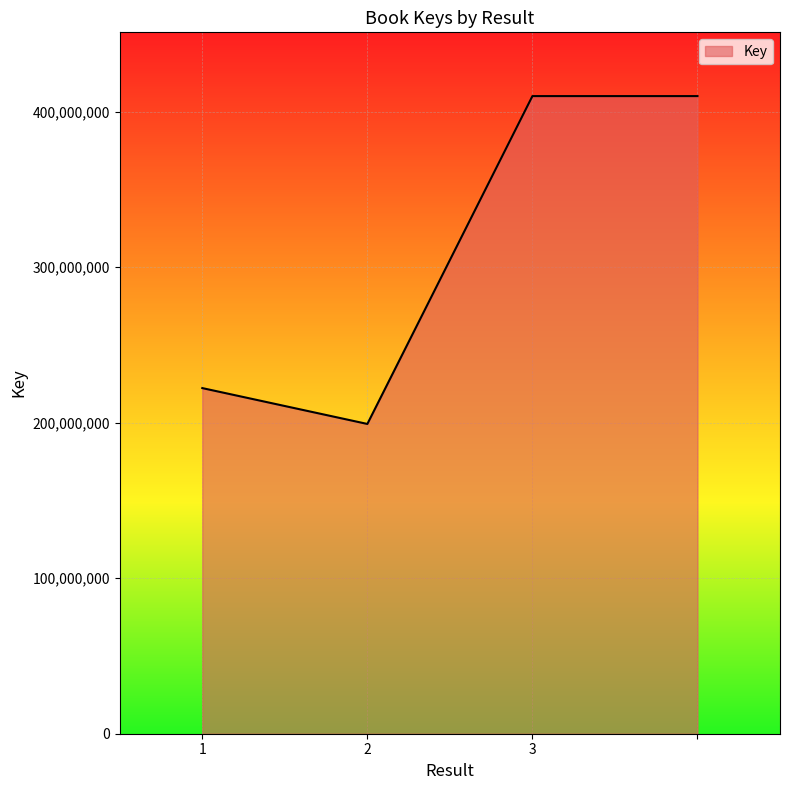

What is the greatest value displayed?

409980362